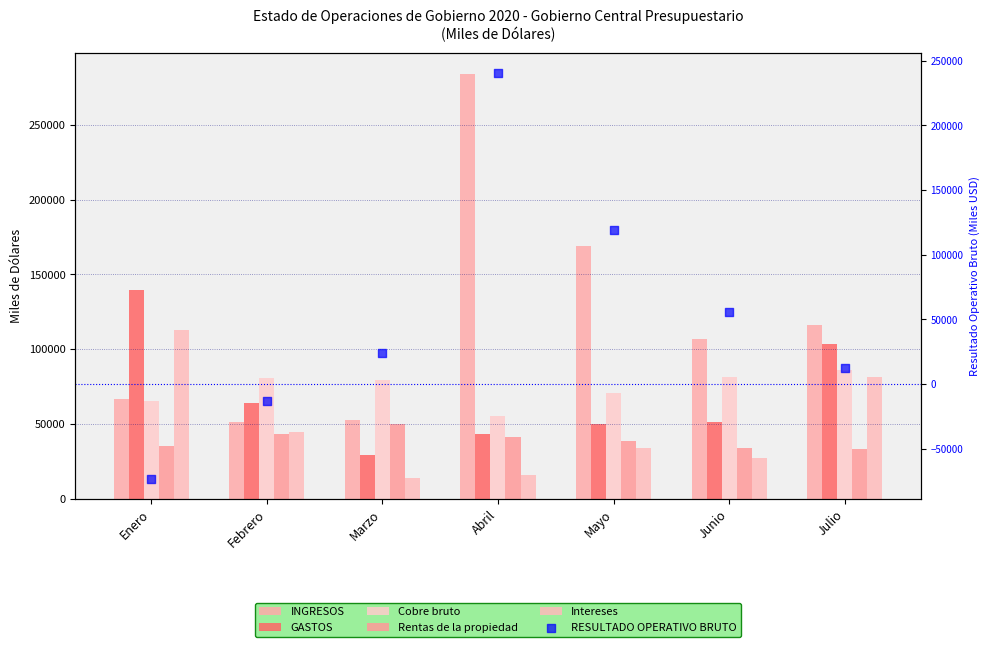

Is the value of GASTOS at Abril greater than the value of RESULTADO OPERATIVO BRUTO at Junio?

No